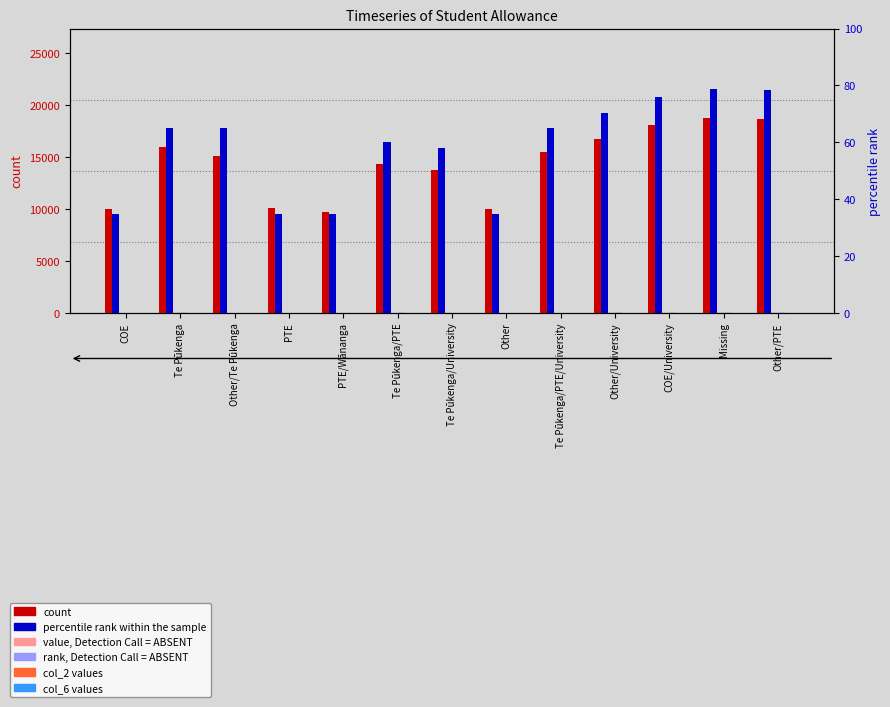

What is the value of the percentile rank within the sample bar at the 13th from the left?

78.3